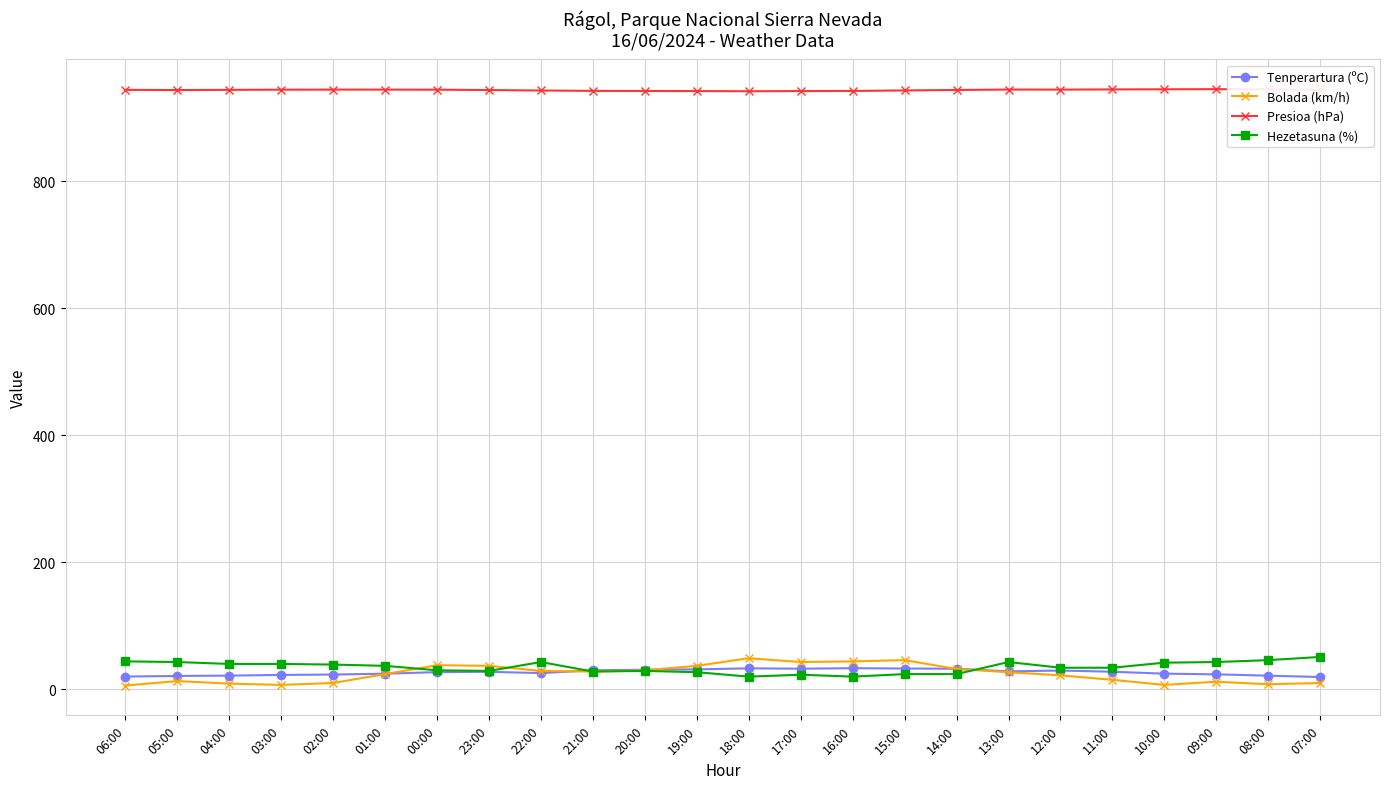

What is the label of the 8th point from the left?

23:00